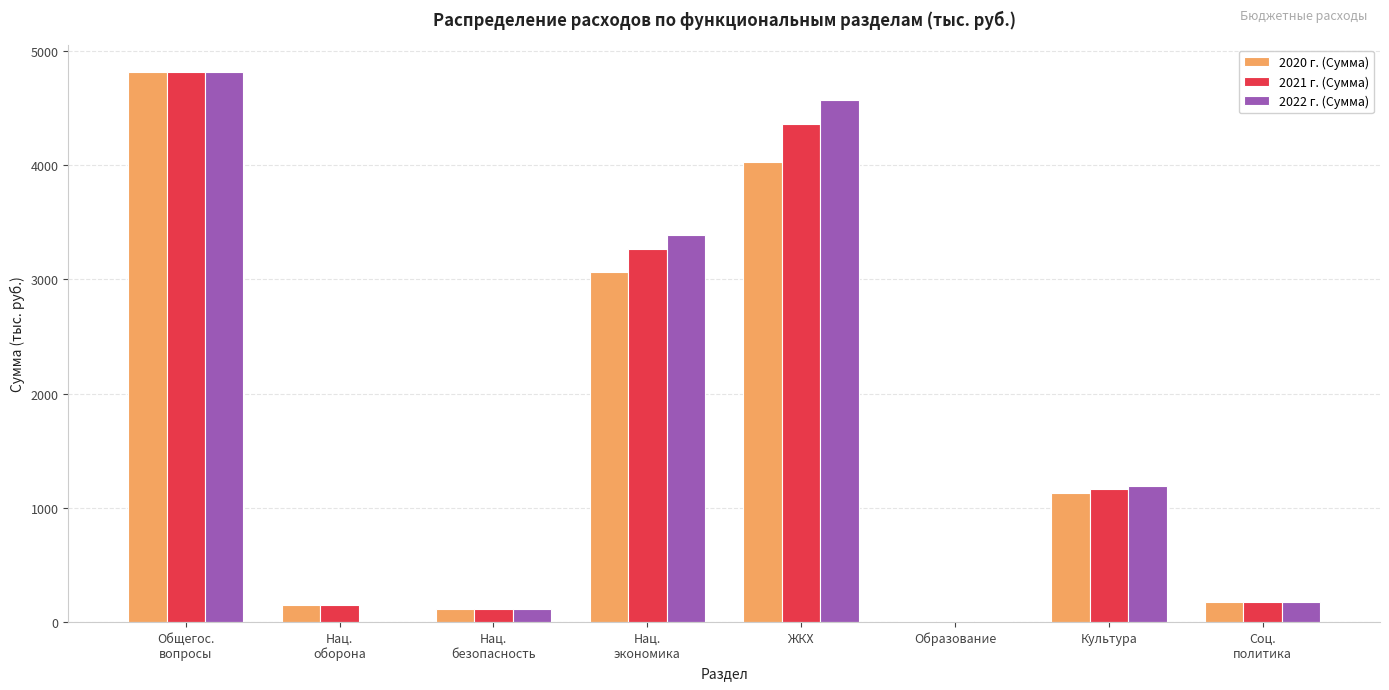

The value of 2022 г. (Сумма) at Культура is 1630.7. True or false?

False